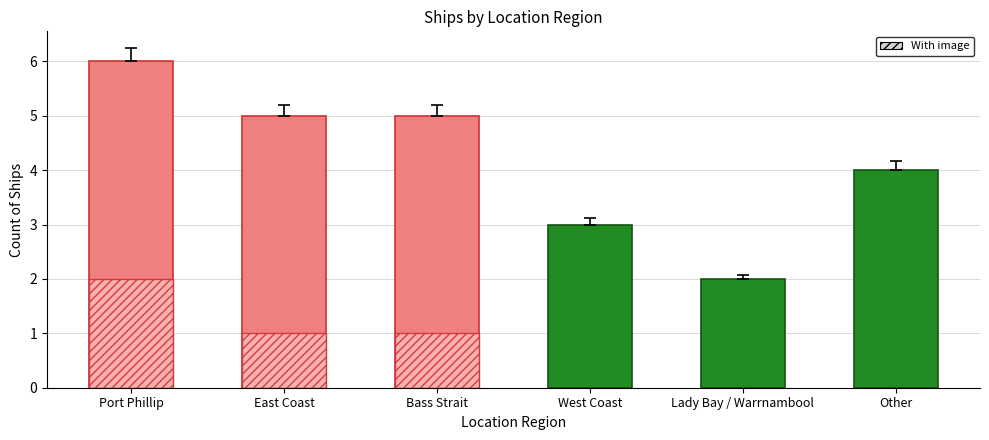

What is the sum of the With image values at Lady Bay / Warrnambool and East Coast?

1